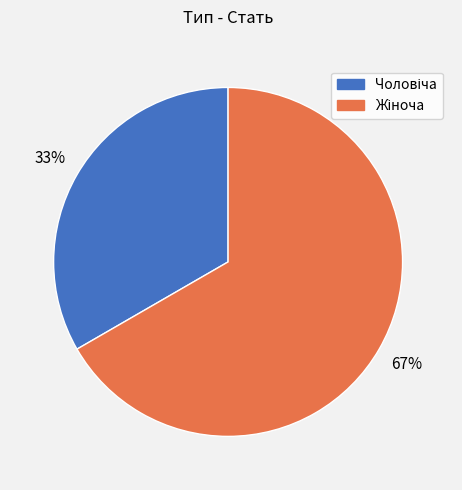

To the nearest percent, what is the average slice percentage?

50%